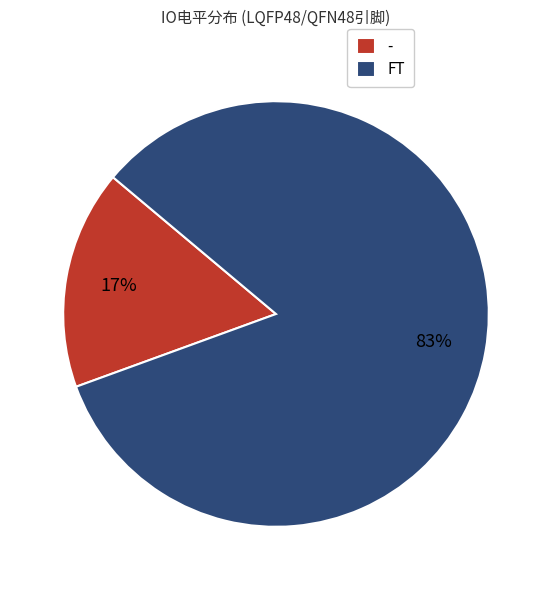

To the nearest percent, what is the average slice percentage?

50%